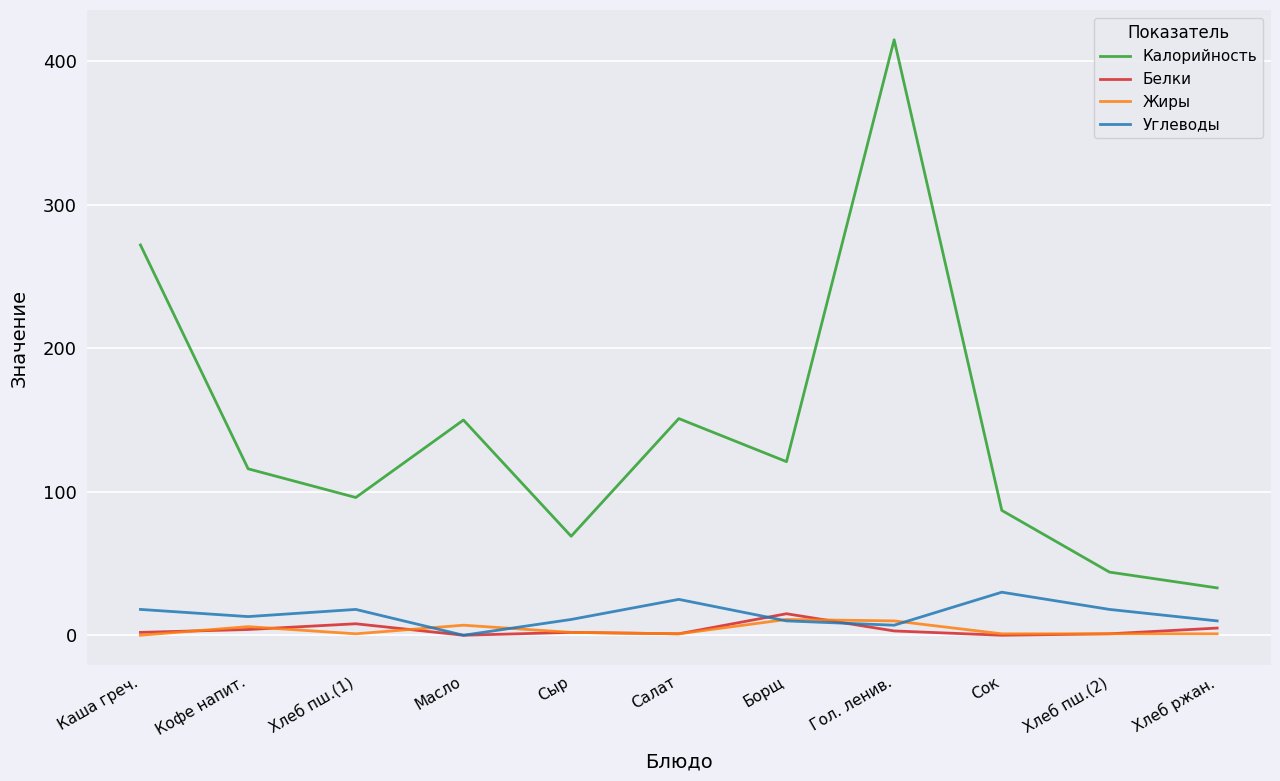

The Углеводы series shows 0 at Масло. True or false?

True